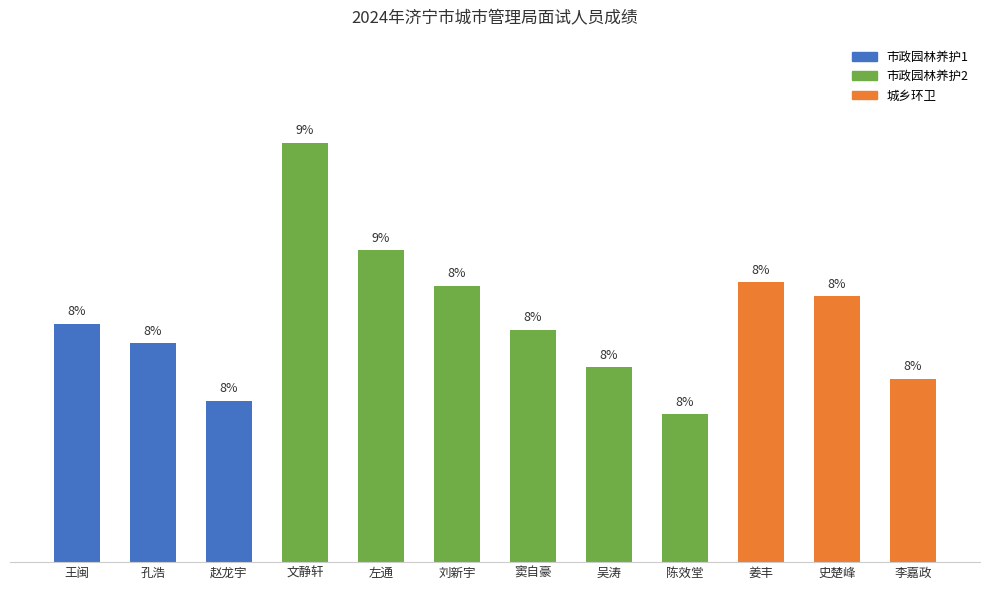

What is the change in value from 刘新宇 to 窦自豪?

-1.2